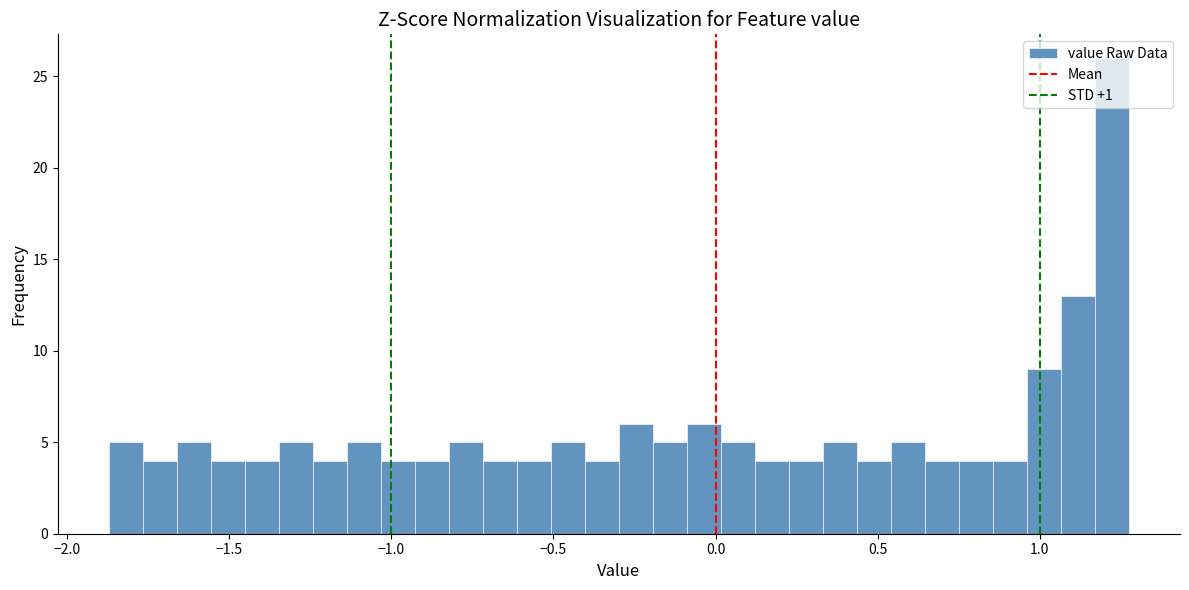

Read against the x-axis, roughly where is the centre of the tallest bar?

1.20